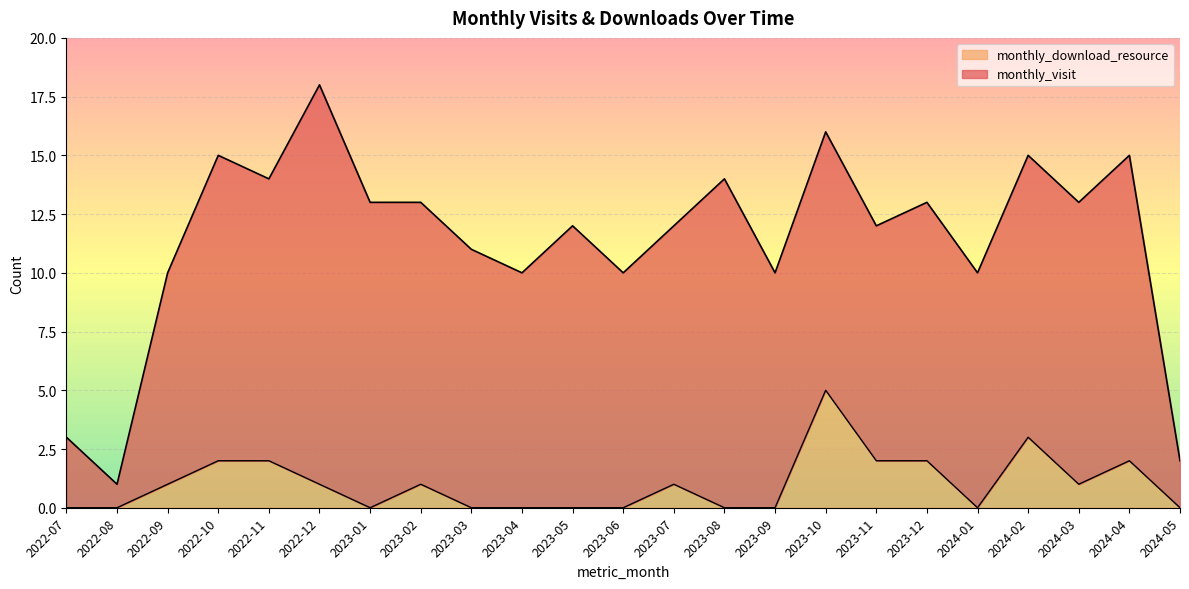

What is the difference between the second highest and minimum values?

3